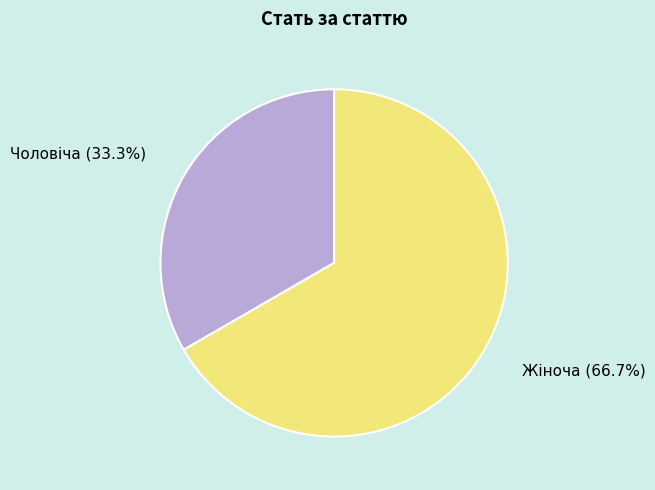

The Жіноча slice represents 67% of the pie. True or false?

True